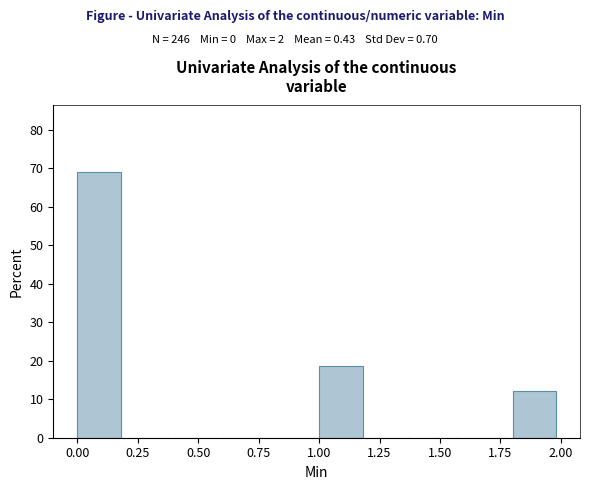

Reading left to right, list every bar in this chart as the range it spans on the x-axis followed by its height. The values are not printed on the chart, so give them approximately, as read against the axis.

0.0 to 0.2: 69
0.2 to 0.4: 0
0.4 to 0.6: 0
0.6 to 0.8: 0
0.8 to 1.0: 0
1.0 to 1.2: 19
1.2 to 1.4: 0
1.4 to 1.6: 0
1.6 to 1.8: 0
1.8 to 2.0: 12